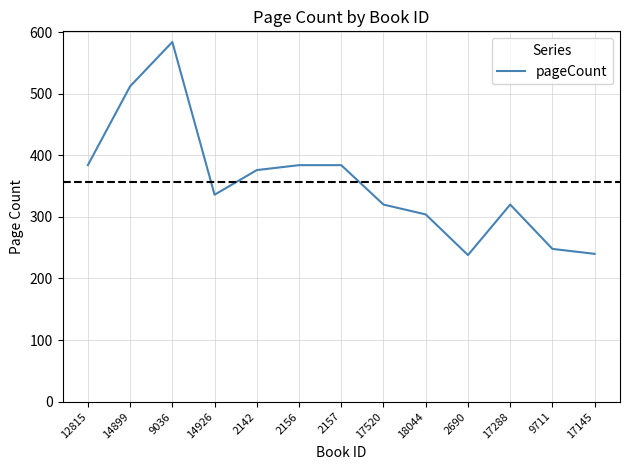

Approximately how many times larger is the value at 2157 compared to 17288?

1.2